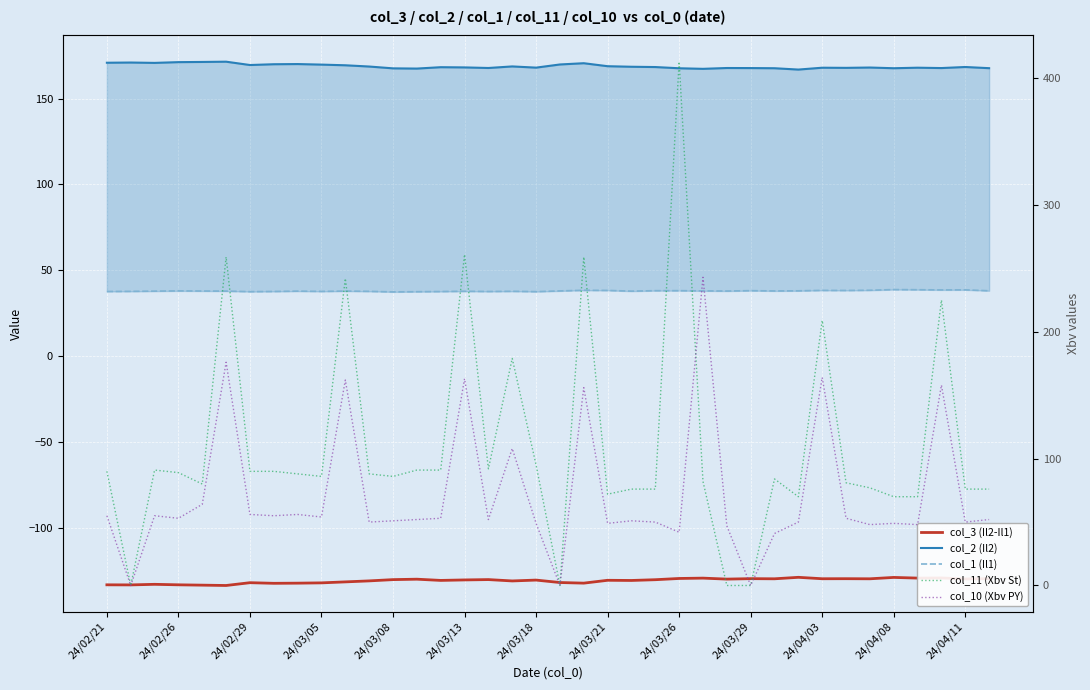

Which series has the largest total across all categories?

col_2 (Il2)